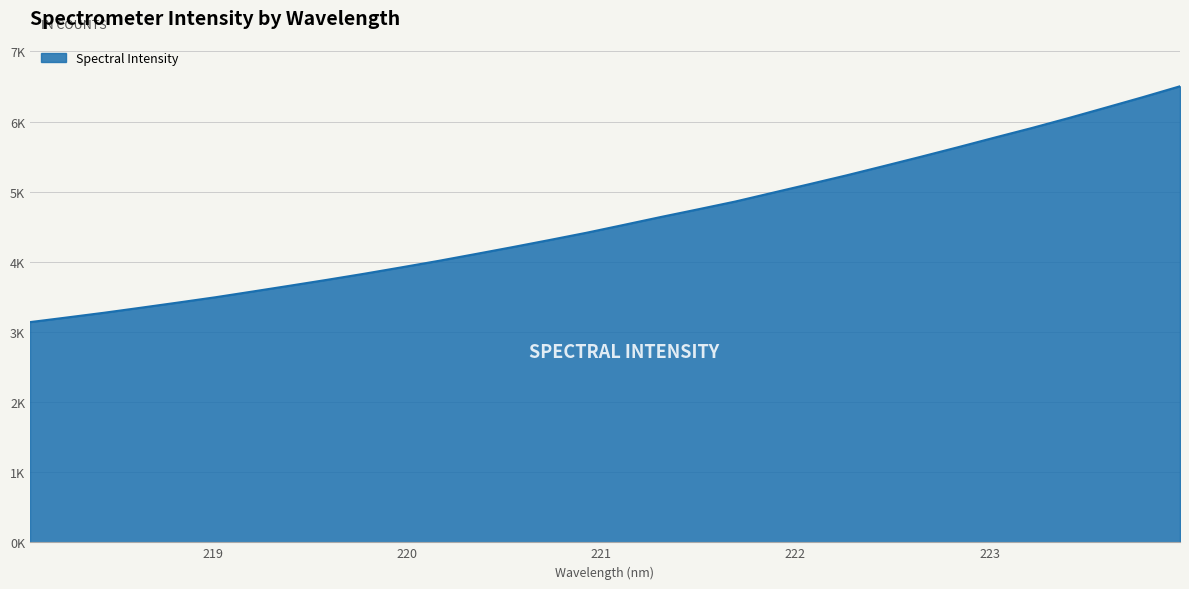

At which category does the chart reach its peak across all series?

223.9802